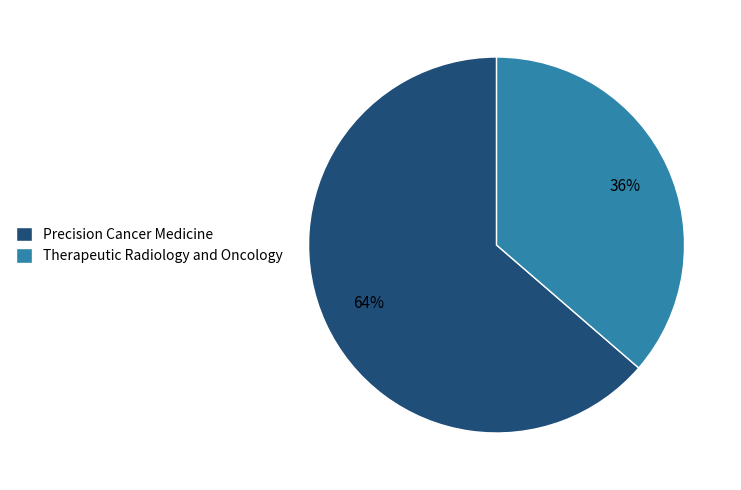

Is it true that Therapeutic Radiology and Oncology is 51% of the pie?

False